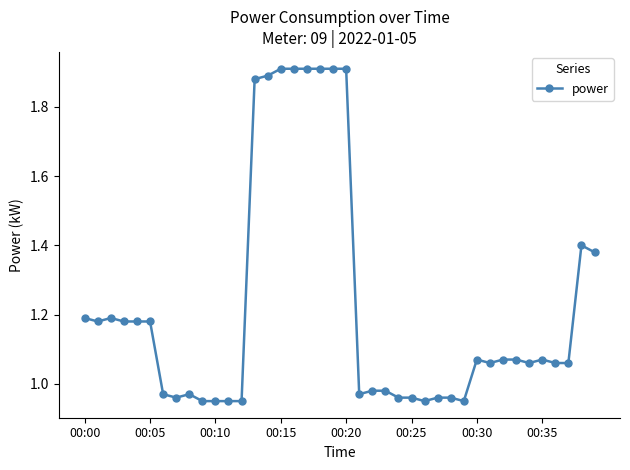

True or false: there are more than 1 points higher than both neighbors.

True